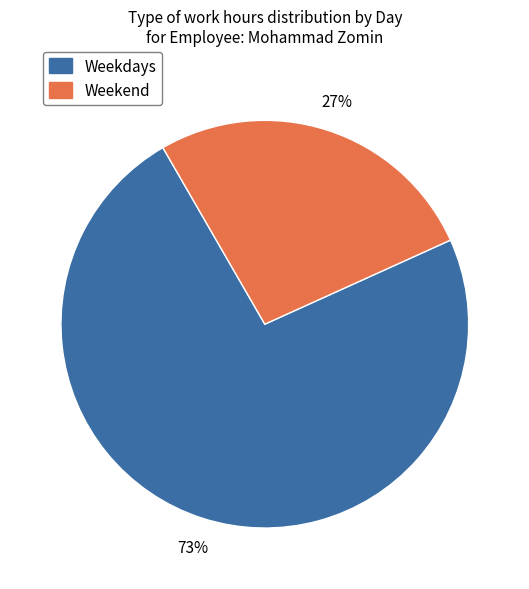

Is there any slice that represents more than half of the pie?

Yes